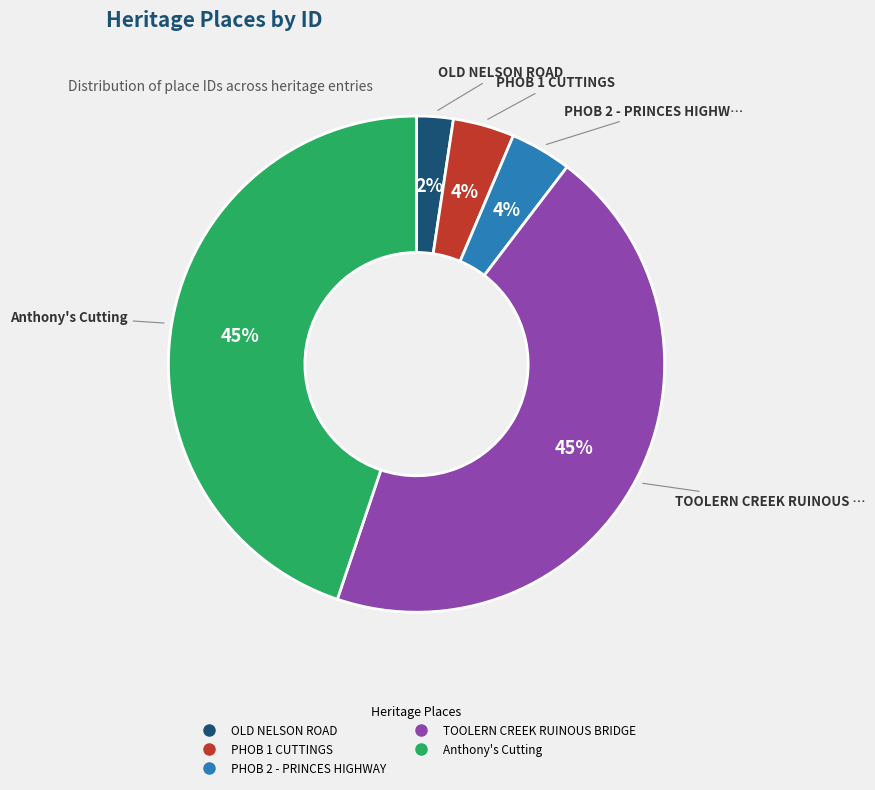

What percentage is the Anthony's Cutting slice, to the nearest percent?

45%